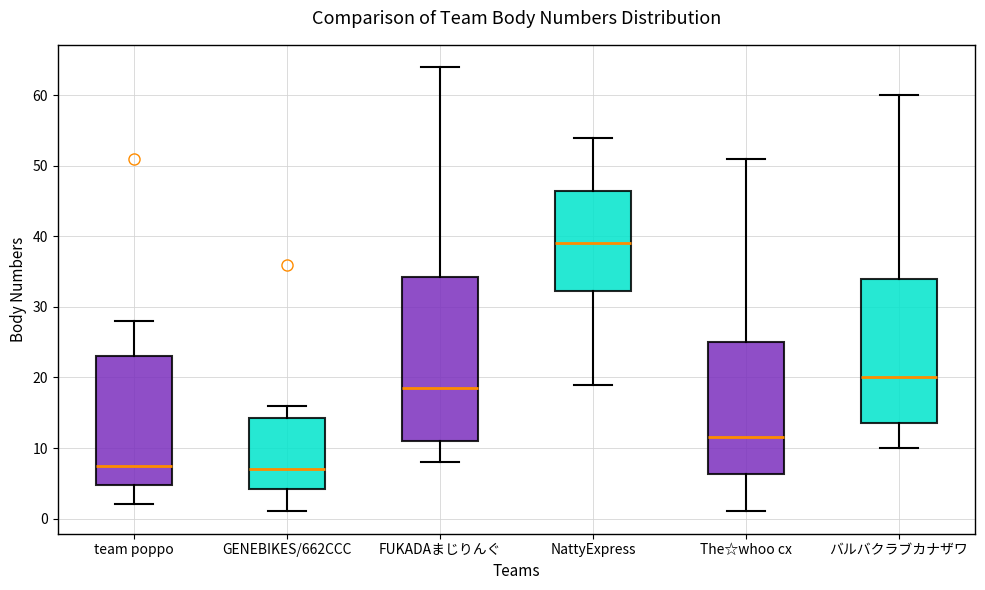

Comparing the boxes themselves (not the whiskers), which one is the tallest?

FUKADAまじりんぐ